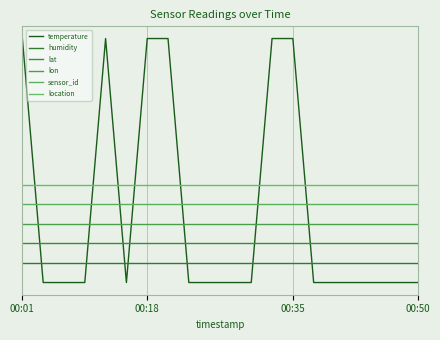

Is this an area chart (filled region under the line)?

No